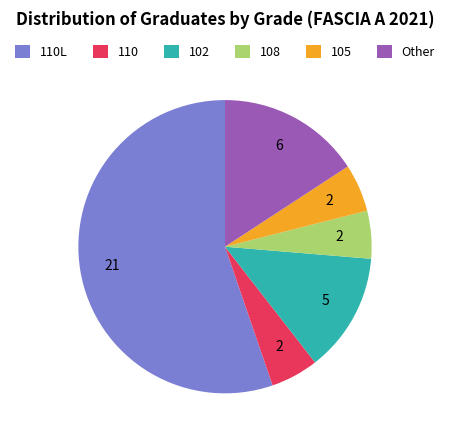

What is the ratio of the value at Other to the value at 110?

3.0